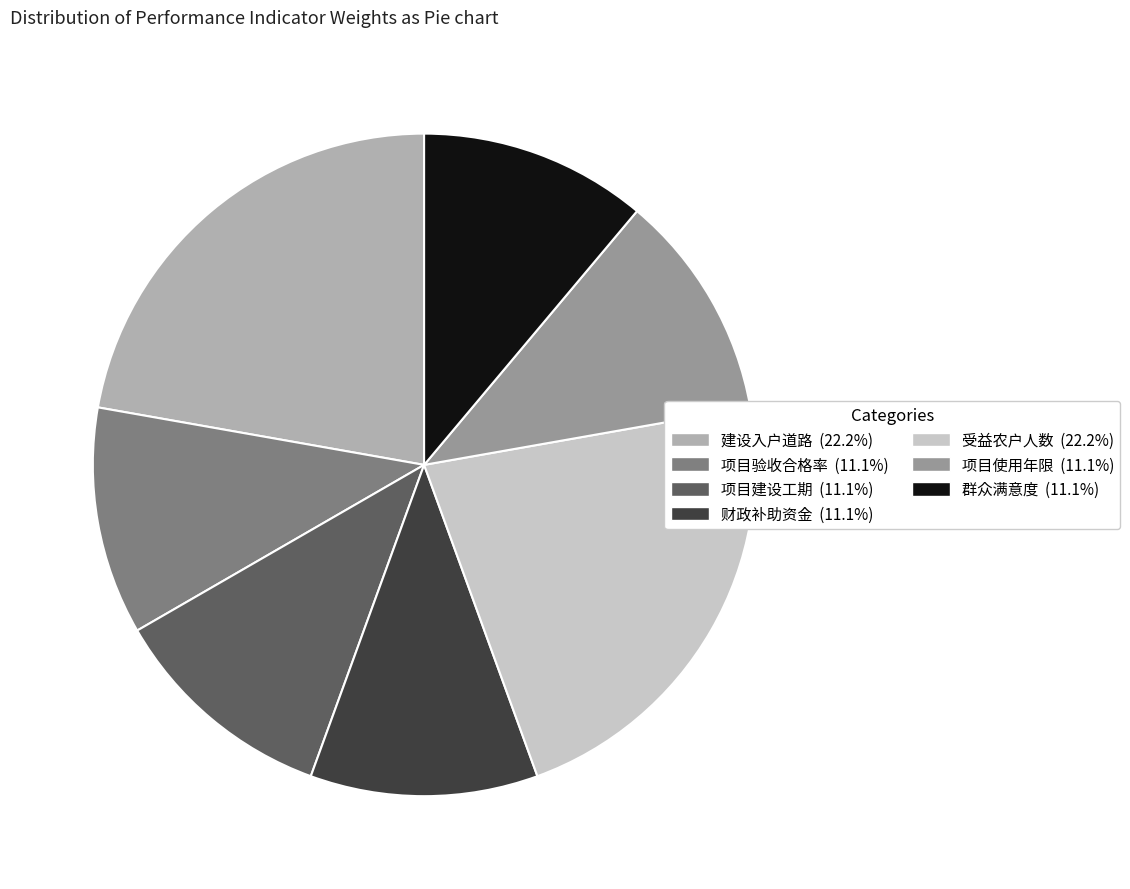

The 项目建设工期 slice represents 11% of the pie. True or false?

True